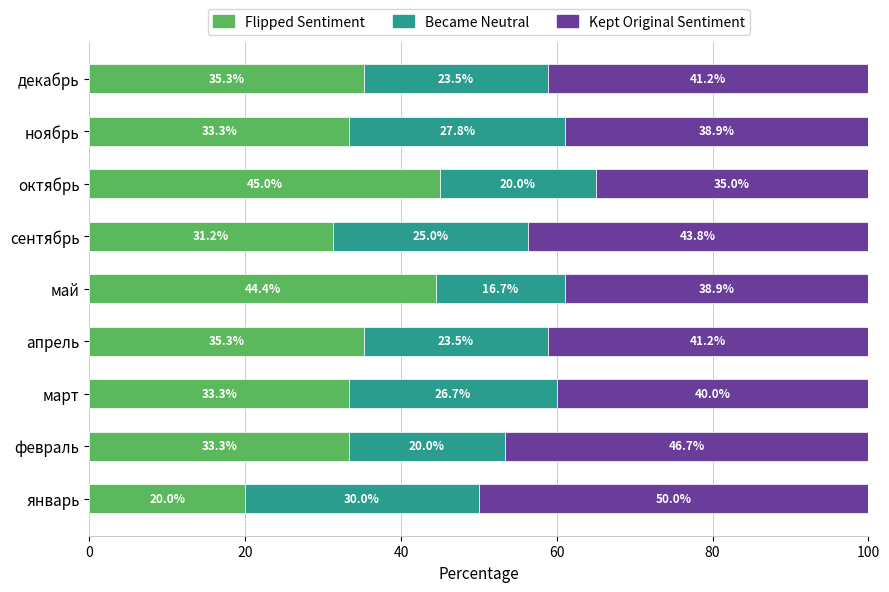

At which label does Flipped Sentiment reach its peak?

октябрь